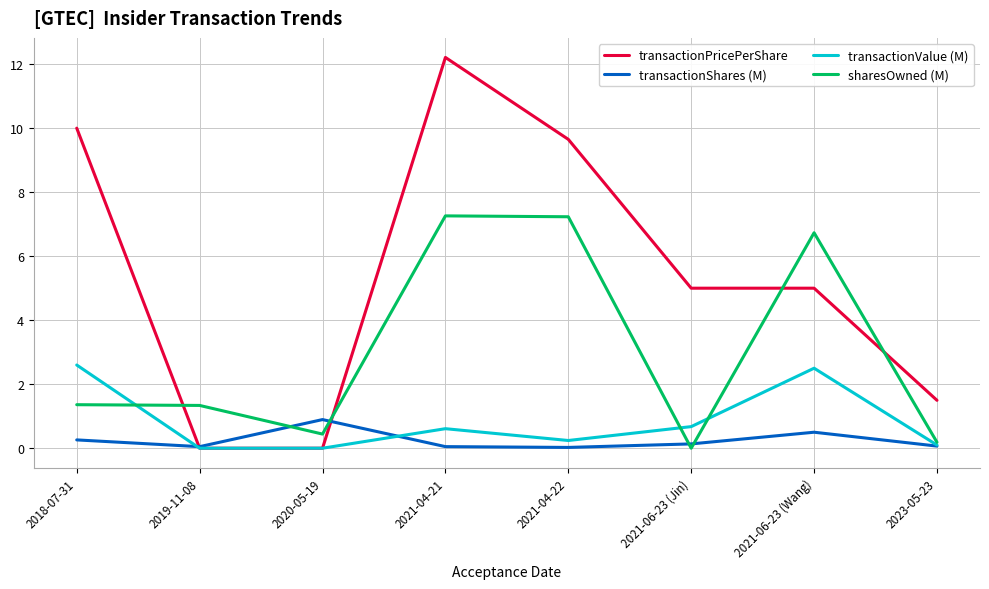

What are all the series names shown in the legend?

transactionPricePerShare, transactionShares (M), transactionValue (M), sharesOwned (M)